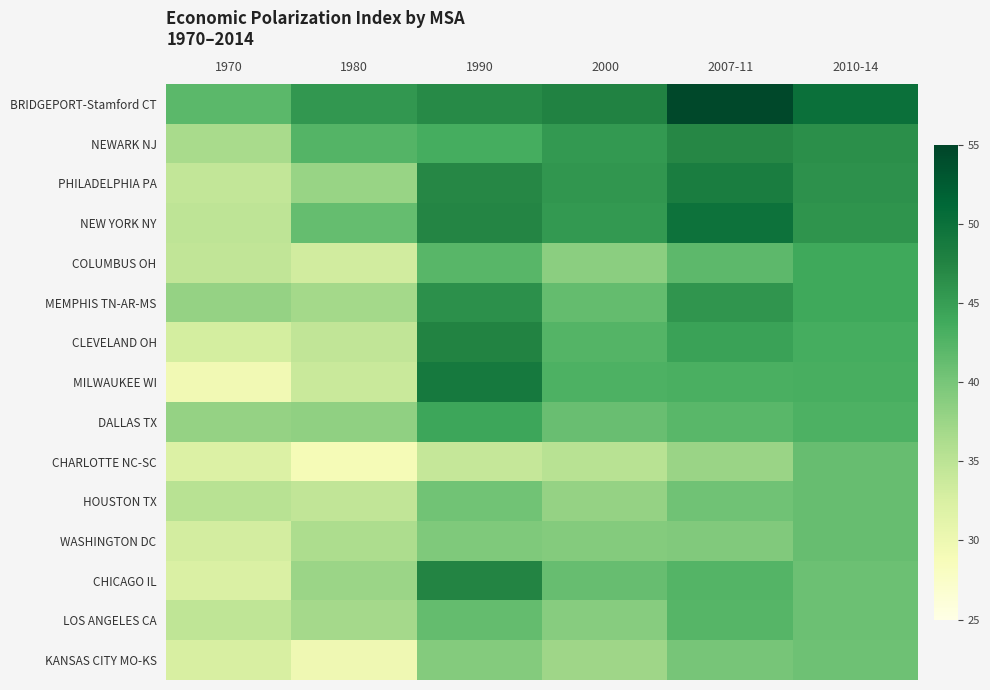

At which category is the sum across all series the highest?

2007-11